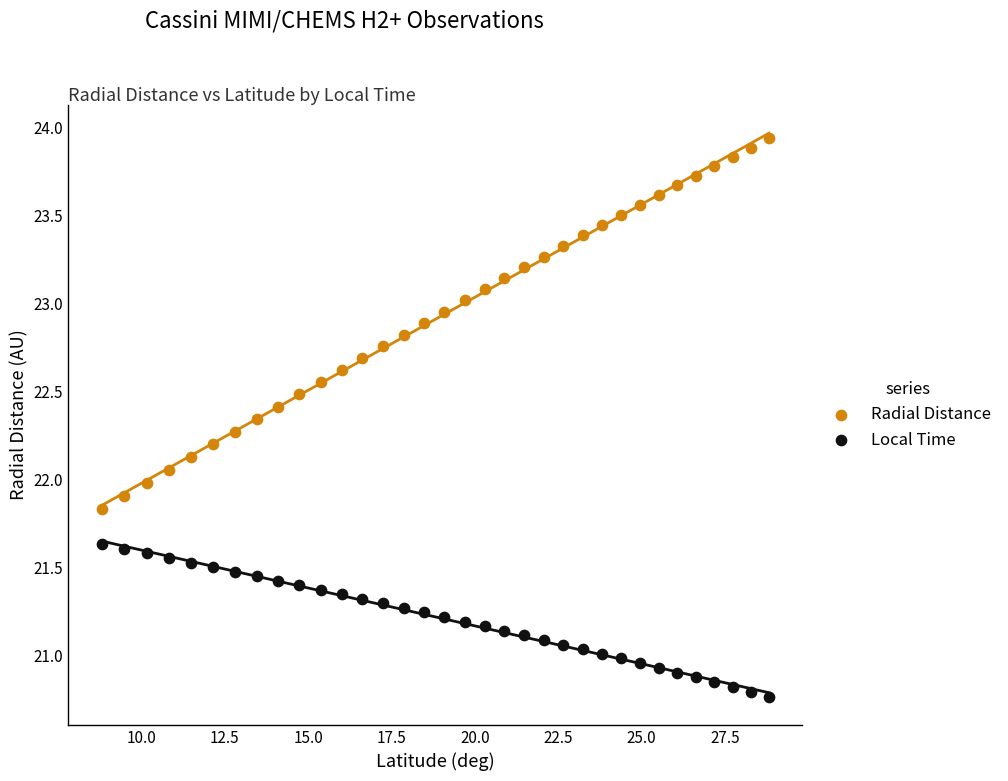

Which series has the widest spread of Y values?

Radial Distance